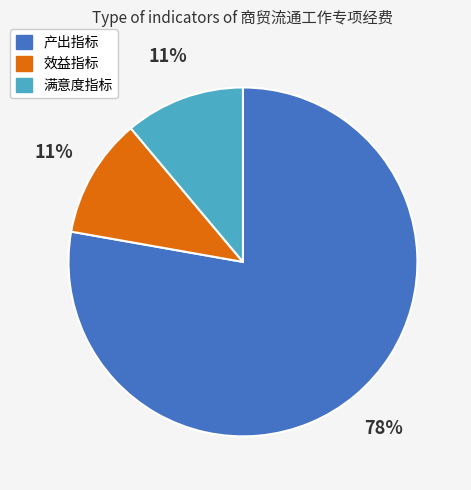

Do 效益指标 and 满意度指标 together represent more than half of the pie?

No